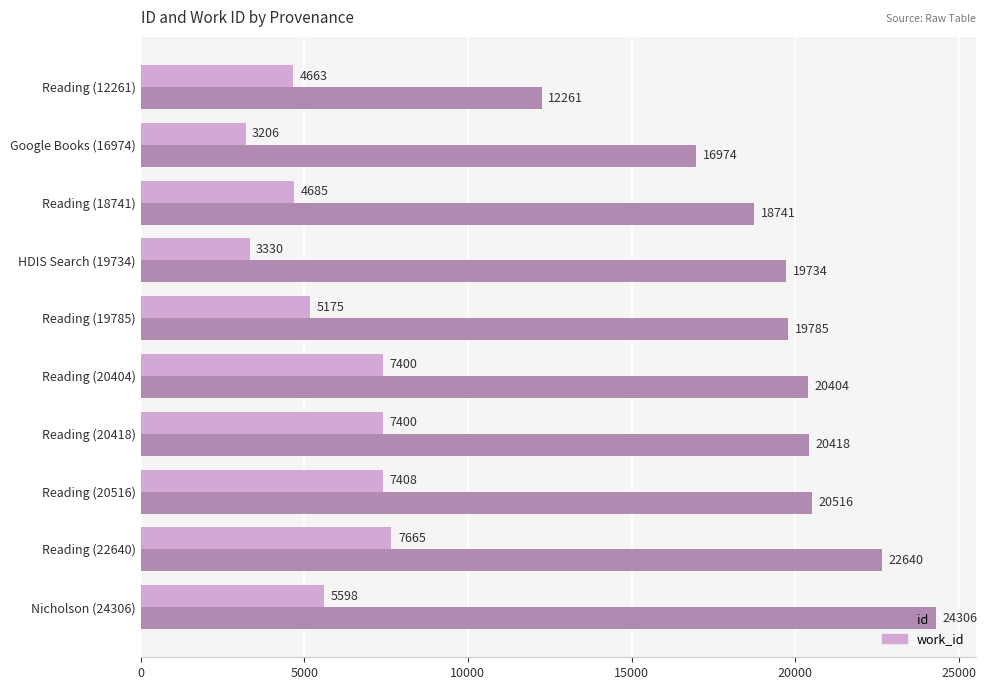

Which series has the largest total across all categories?

id